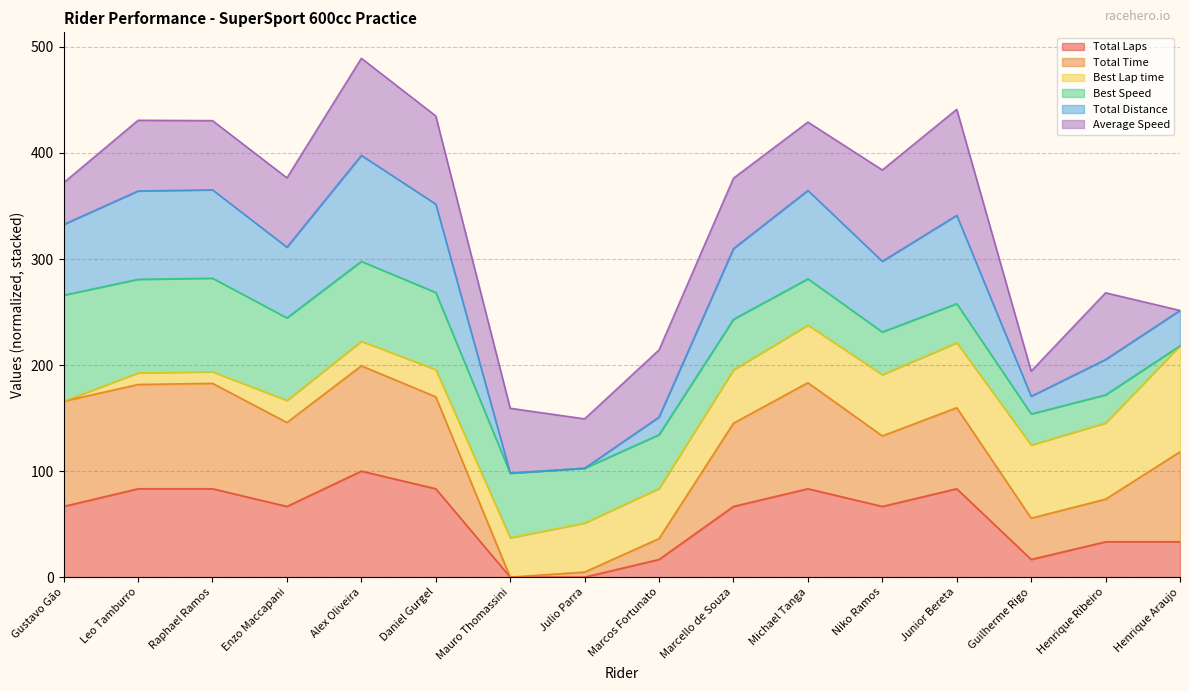

At which category does Total Distance reach its first local peak?

Leo Tamburro